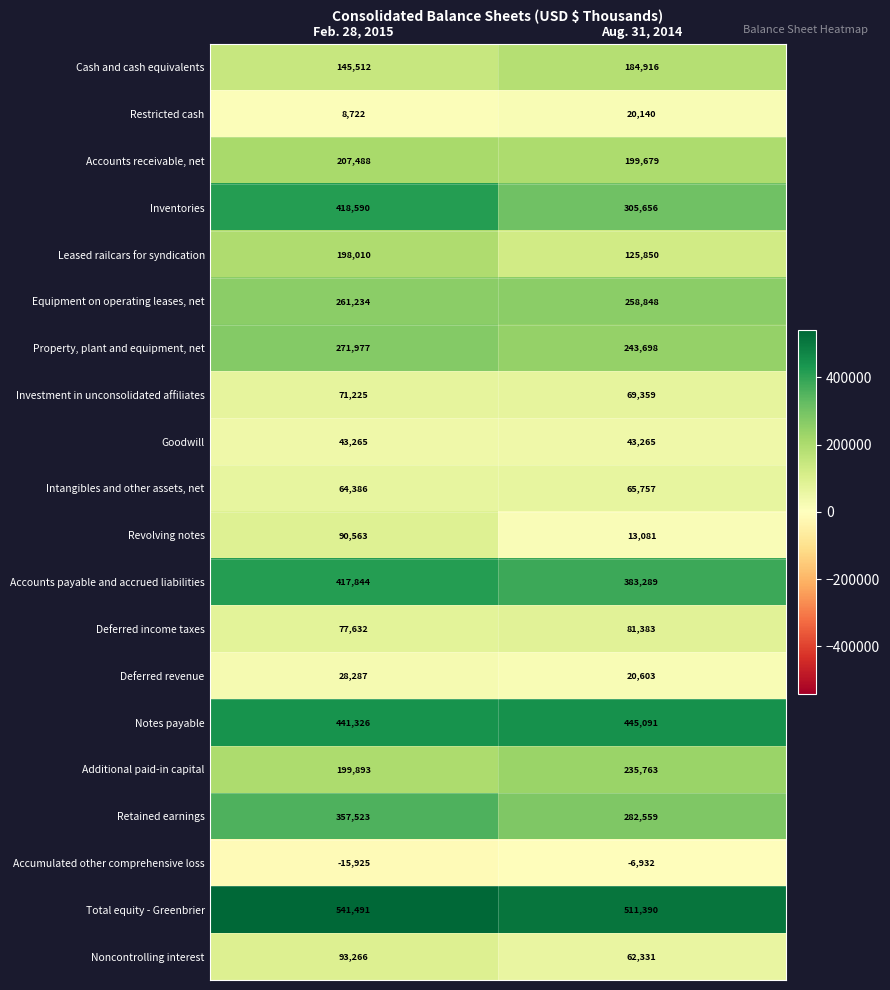

What is the highest value of the Revolving notes series?

90563